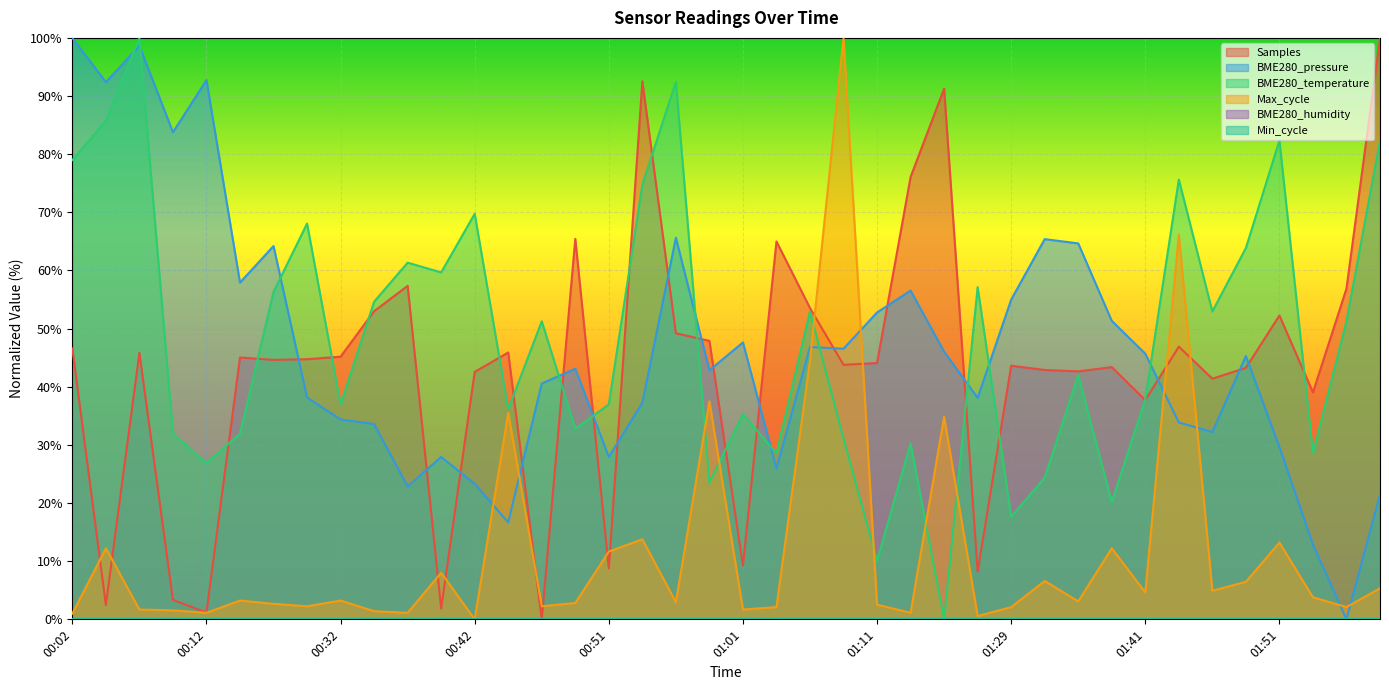

Reading left to right, list all the values displayed in this chart.

Samples: 46.6	2.5	45.8	3.3	1.2	45.0	44.6	44.7	45.2	53.0	57.4	1.8	42.6	45.9	0.0	65.4	8.7	92.5	49.2	47.9	9.2	65.0	53.5	43.8	44.1	76.1	91.3	8.2	43.6	42.9	42.6	43.4	37.7	46.9	41.4	43.3	52.3	39.0	56.9	100.0
BME280_pressure: 100.0	92.4	98.6	83.8	92.7	57.9	64.2	38.2	34.4	33.6	22.8	27.9	23.3	16.7	40.6	43.1	27.9	37.2	65.6	42.8	47.6	25.9	46.8	46.5	52.8	56.5	46.0	38.1	55.0	65.4	64.7	51.3	45.7	33.9	32.2	45.3	29.6	12.8	0.0	21.5
BME280_temperature: 79.0	85.7	100.0	31.9	26.9	31.9	56.3	68.1	37.0	54.6	61.3	59.7	69.7	36.1	51.3	32.8	37.0	74.8	92.4	23.5	35.3	28.6	52.9	31.1	10.1	30.3	0.0	57.1	17.6	24.4	42.0	20.2	37.8	75.6	52.9	63.9	82.4	28.6	51.3	82.4
Max_cycle: 1.0	12.2	1.7	1.5	1.1	3.2	2.7	2.2	3.2	1.4	1.1	8.0	0.0	35.5	2.2	2.8	11.7	13.8	2.9	37.5	1.7	2.1	44.5	100.0	2.5	1.1	34.8	0.6	2.1	6.6	3.1	12.2	4.6	66.2	4.9	6.5	13.2	3.8	2.1	5.3